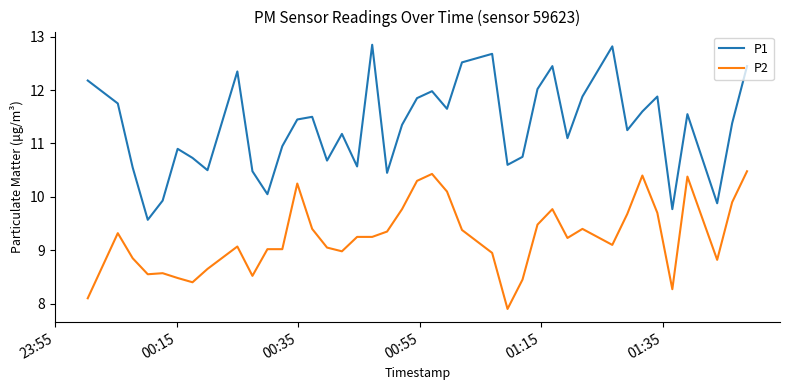

List the series in order of their peak value, lowest first.

P2, P1